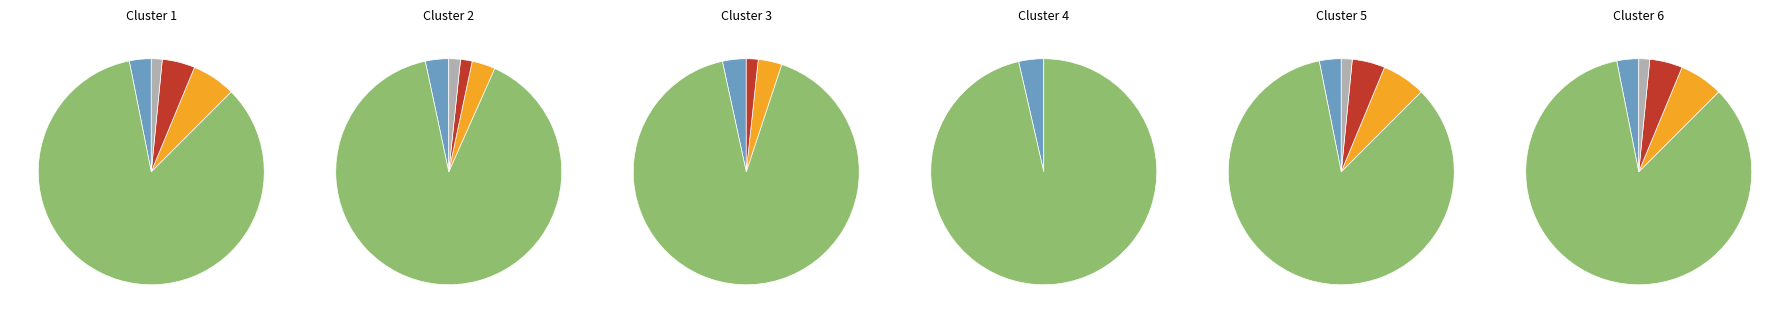

Is there any slice that represents more than half of the pie?

Yes